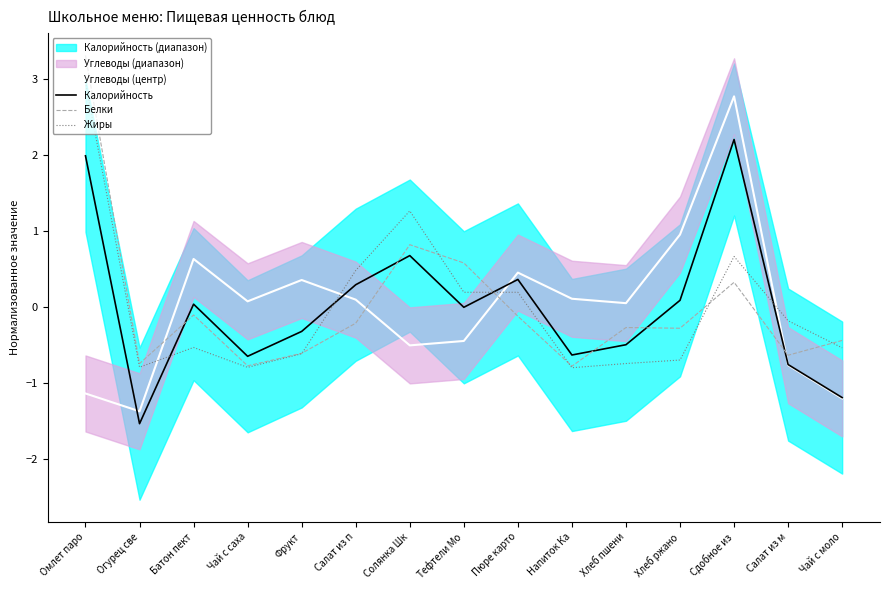

How many lines are shown in the chart?

4